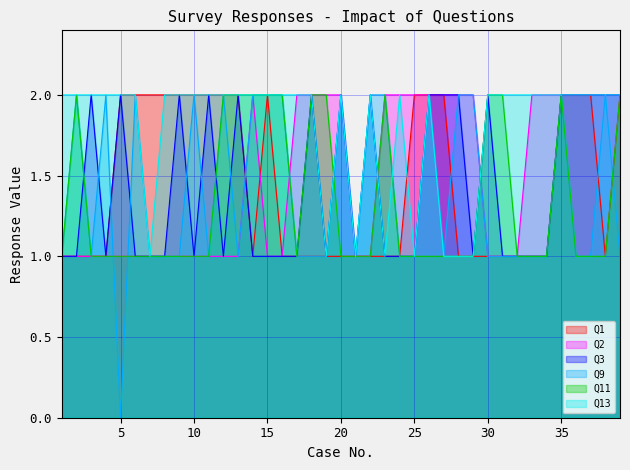

At which category does Q1 reach its first local peak?

15